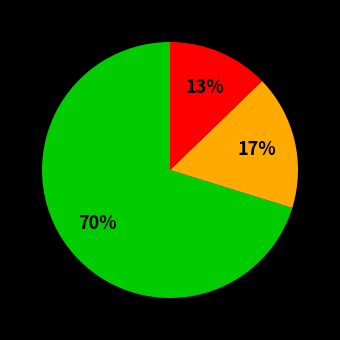

To the nearest percent, what is the difference between the largest and smallest slice percentages?

57%